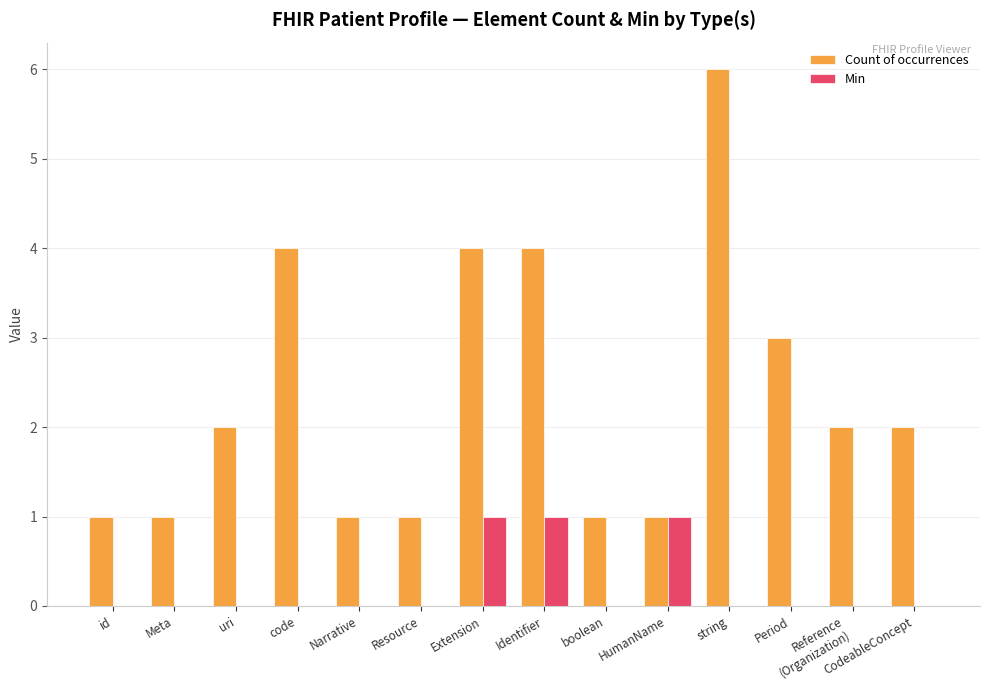

Which series changed the most between boolean and string?

Count of occurrences